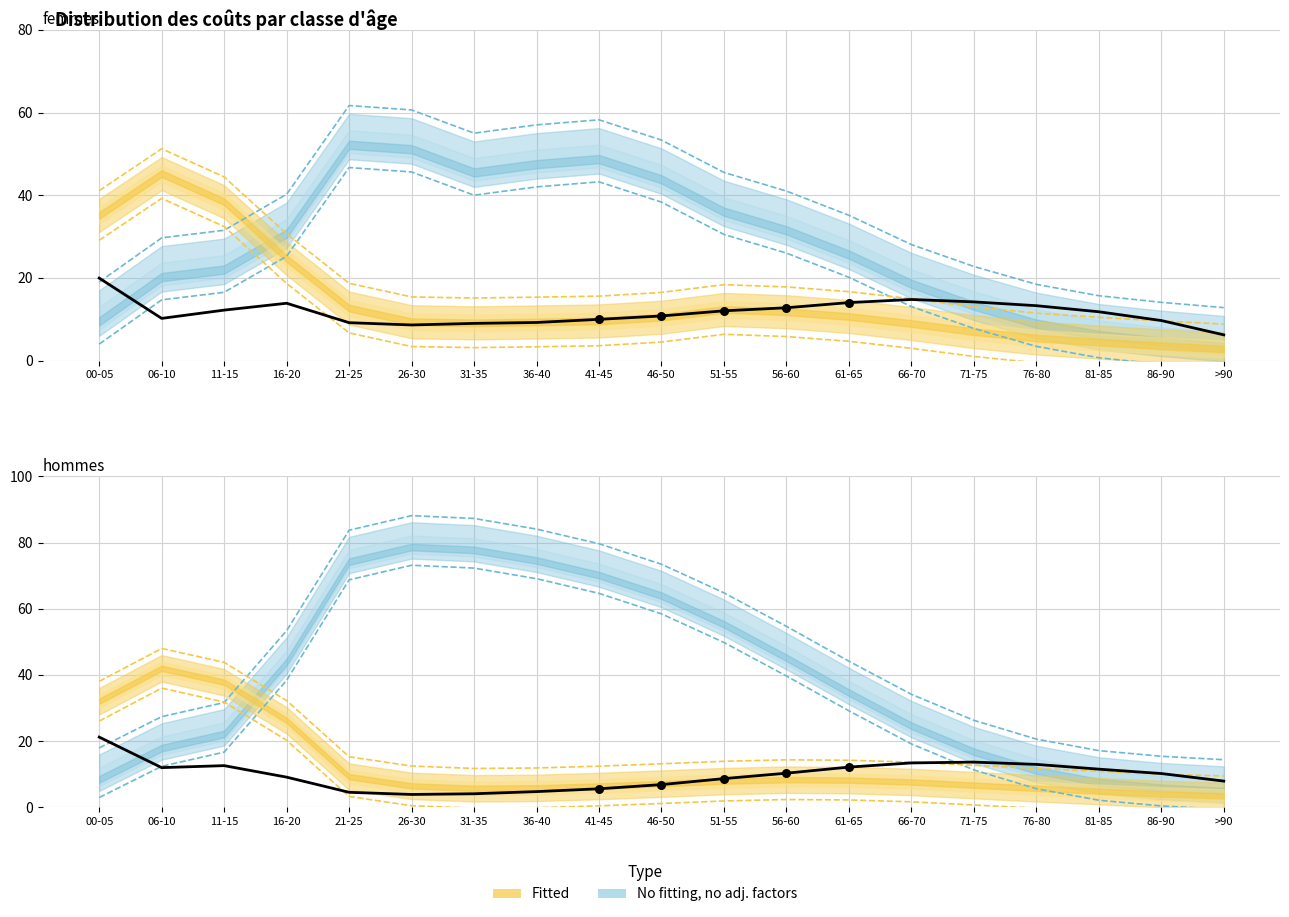

Which series has the largest total across all categories?

hommes_zero